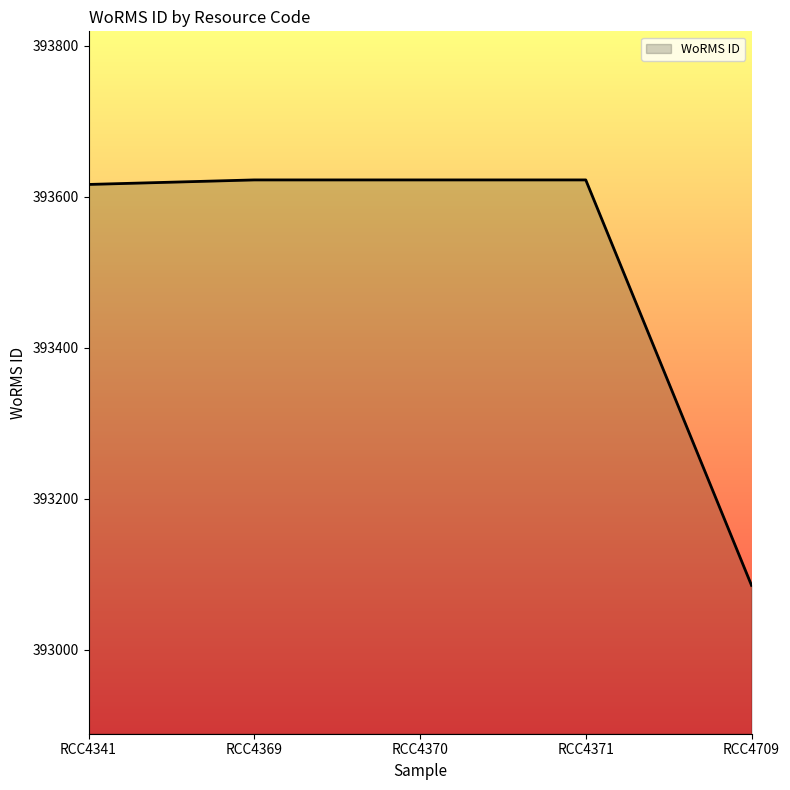

What is the sum of all values?

1967567